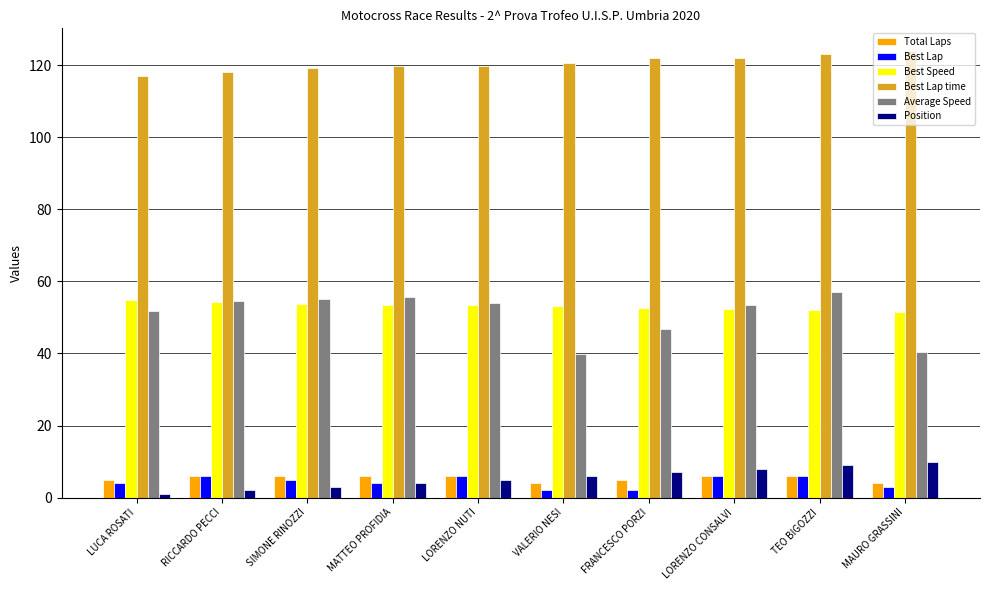

What is the difference between the highest and lowest values at FRANCESCO PORZI?

120.1